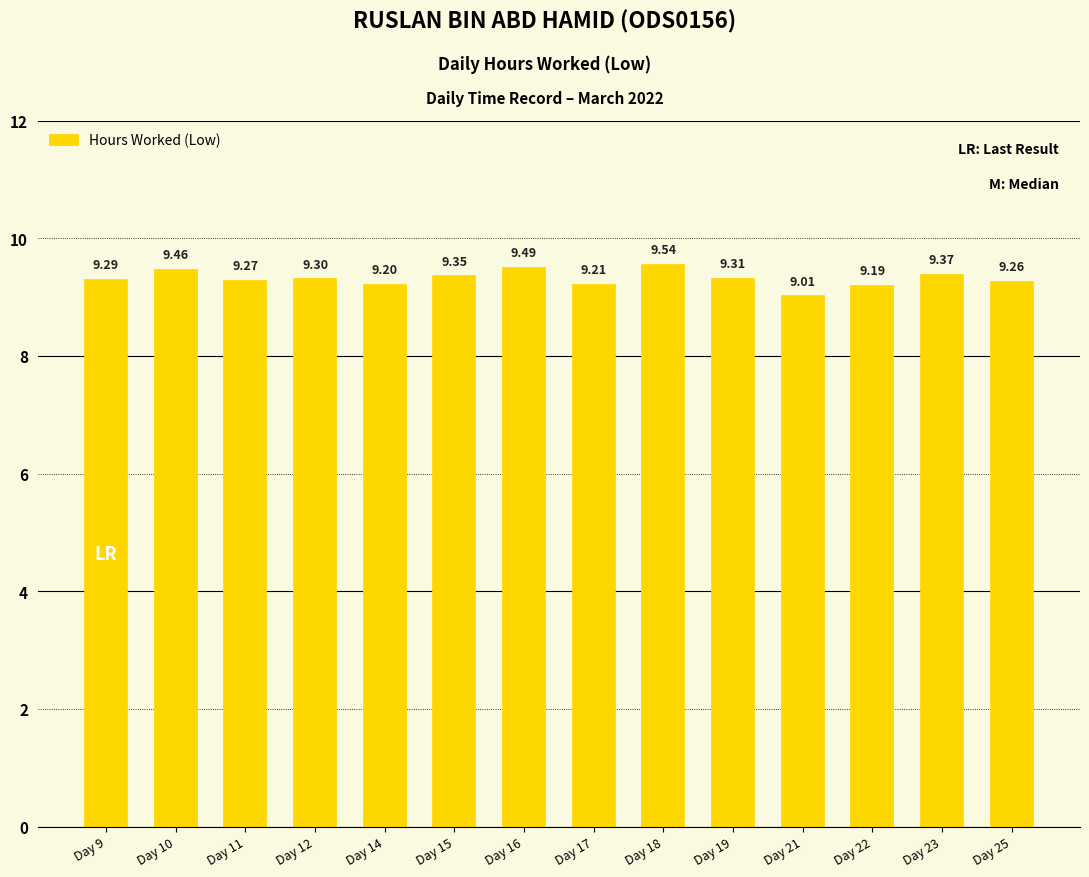

Rank the categories by value from lowest to highest.

Day 21, Day 22, Day 14, Day 17, Day 25, Day 11, Day 9, Day 12, Day 19, Day 15, Day 23, Day 10, Day 16, Day 18